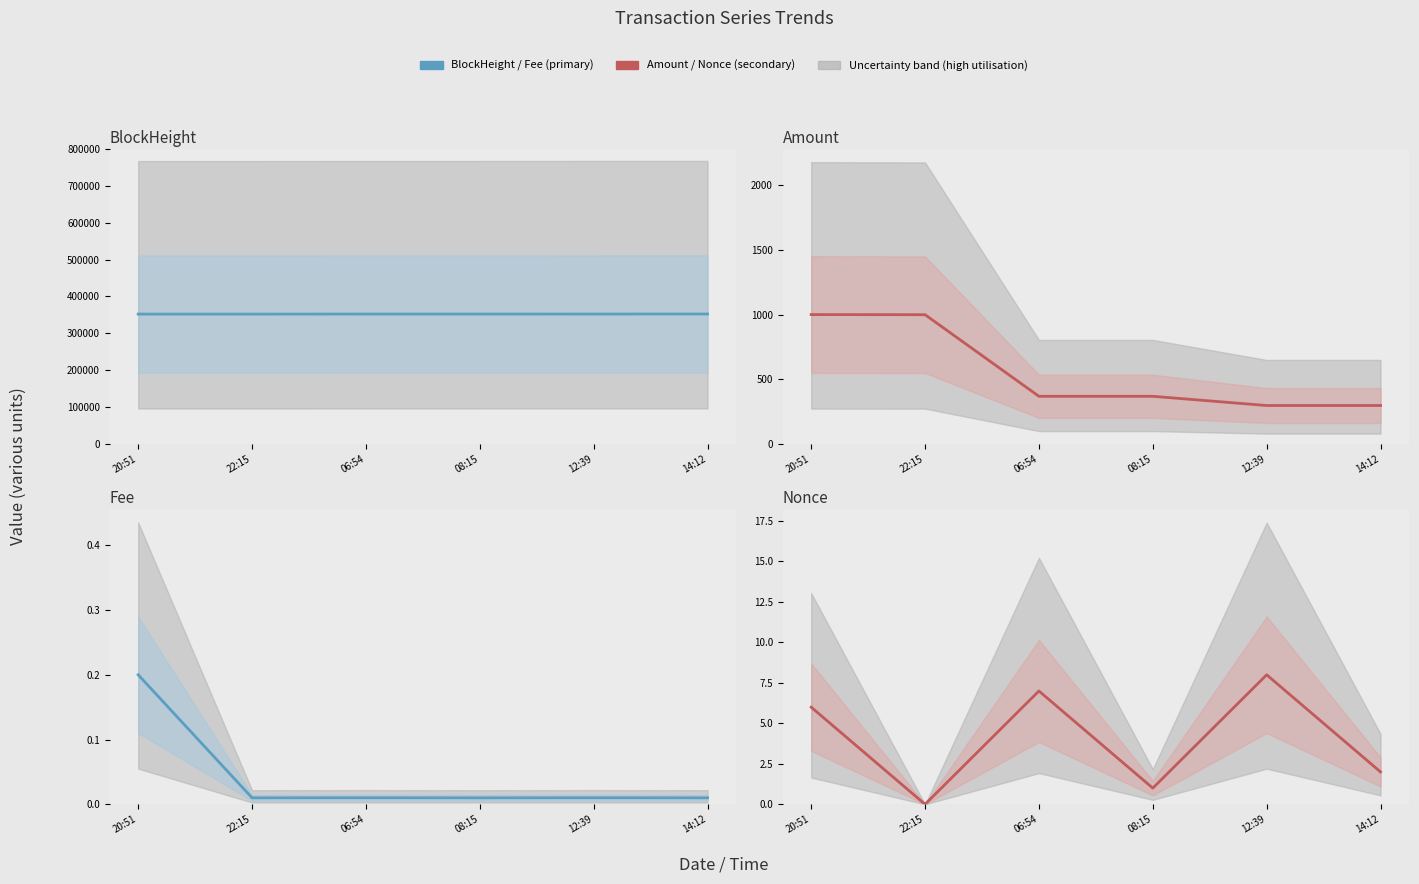

What is the total value across all series at 14:12?

352882.0